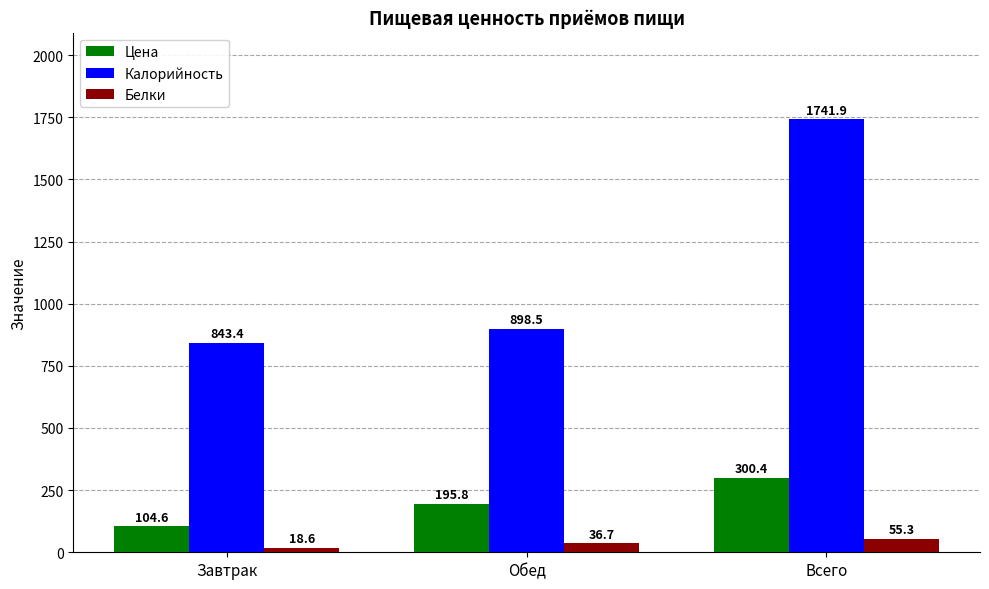

True or false: Калорийность has a value of 1028.2 at Всего.

False